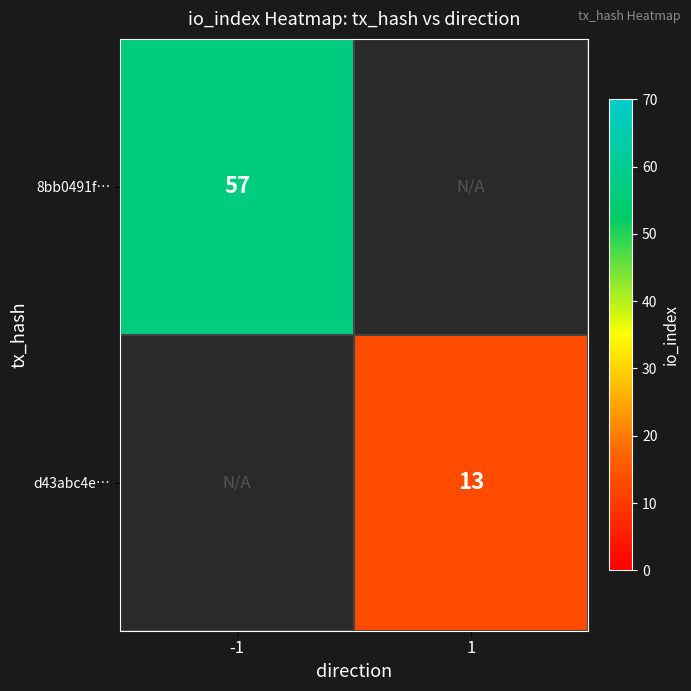

The 8bb0491f… series shows 57 at -1. True or false?

True